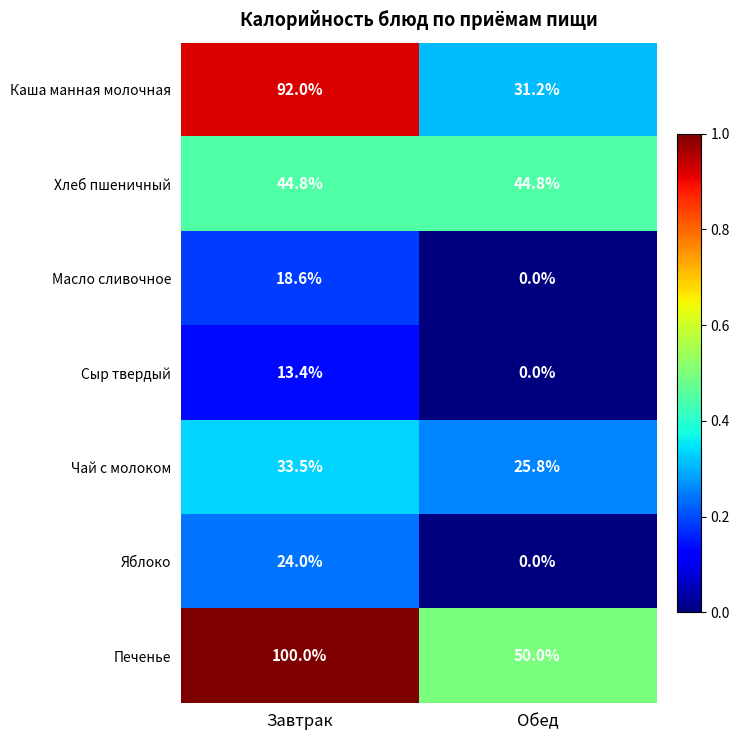

What is the difference between the maximum and minimum values in the Печенье series?

50.0